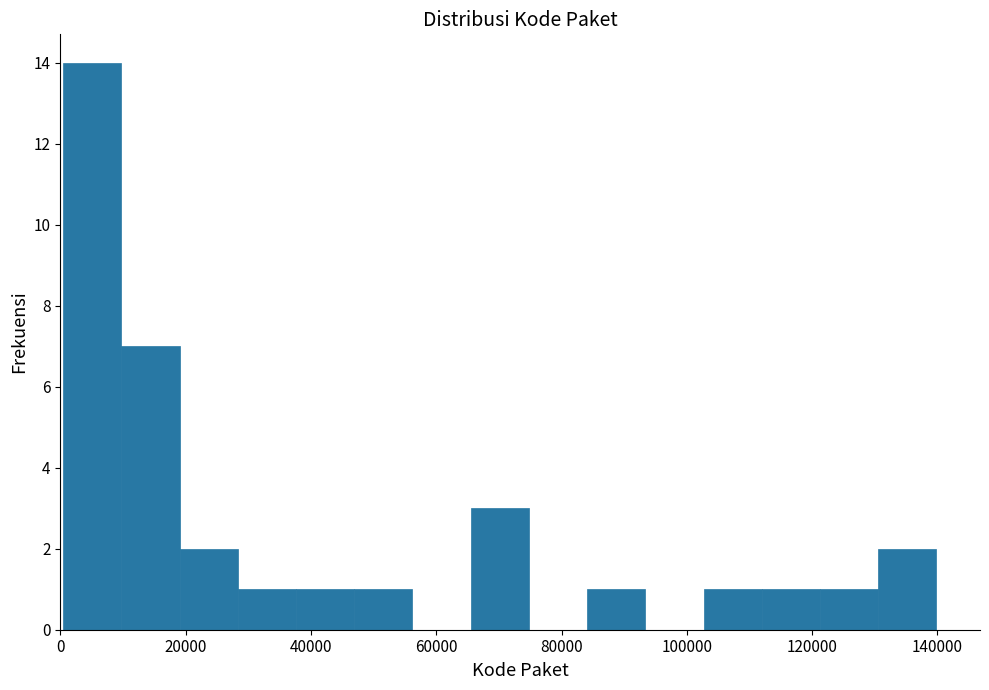

Reading left to right, transcribe this chart: for each bar, give the range it covers on the x-axis and its height. Neither the bar edges nor the heights are printed on the chart, so give them approximately, as read against the axes.

0 to 10000: 14
10000 to 20000: 7
20000 to 28000: 2
28000 to 38000: 1
38000 to 46000: 1
46000 to 56000: 1
56000 to 66000: 0
66000 to 74000: 3
74000 to 84000: 0
84000 to 94000: 1
94000 to 102000: 0
102000 to 112000: 1
112000 to 122000: 1
122000 to 130000: 1
130000 to 140000: 2